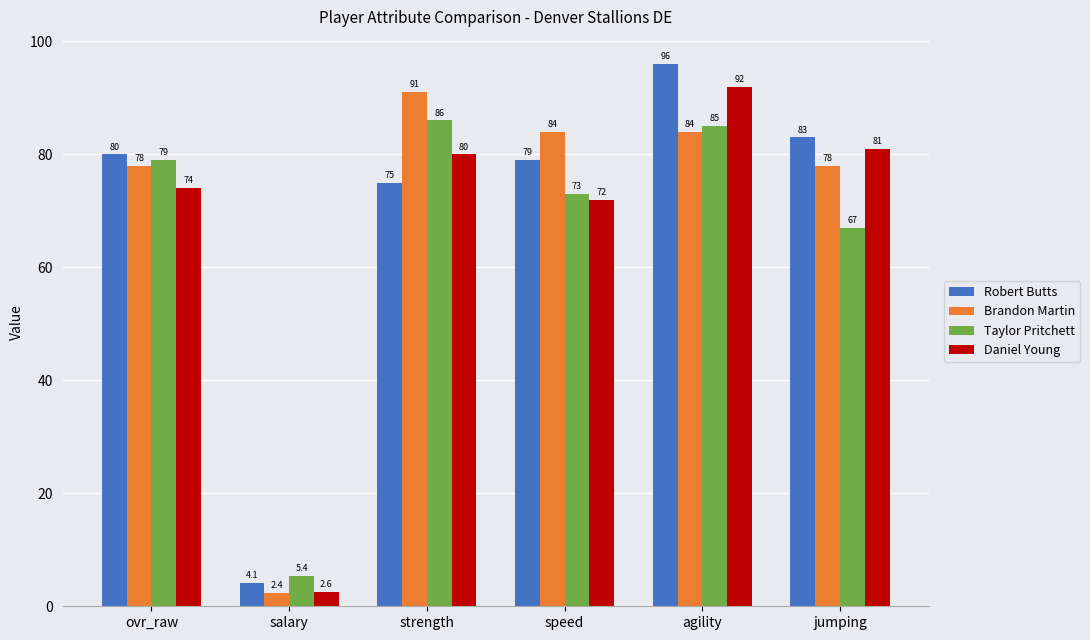

What position from the right is ovr_raw?

6